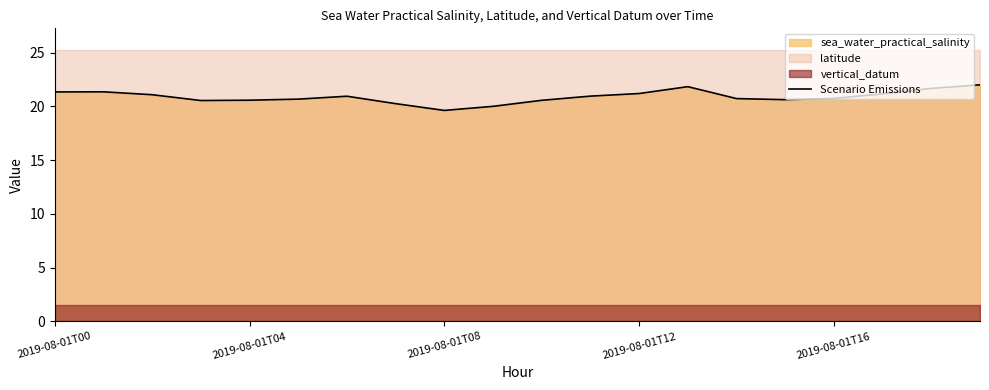

What is the lowest value of the Scenario Emissions series?

19.6